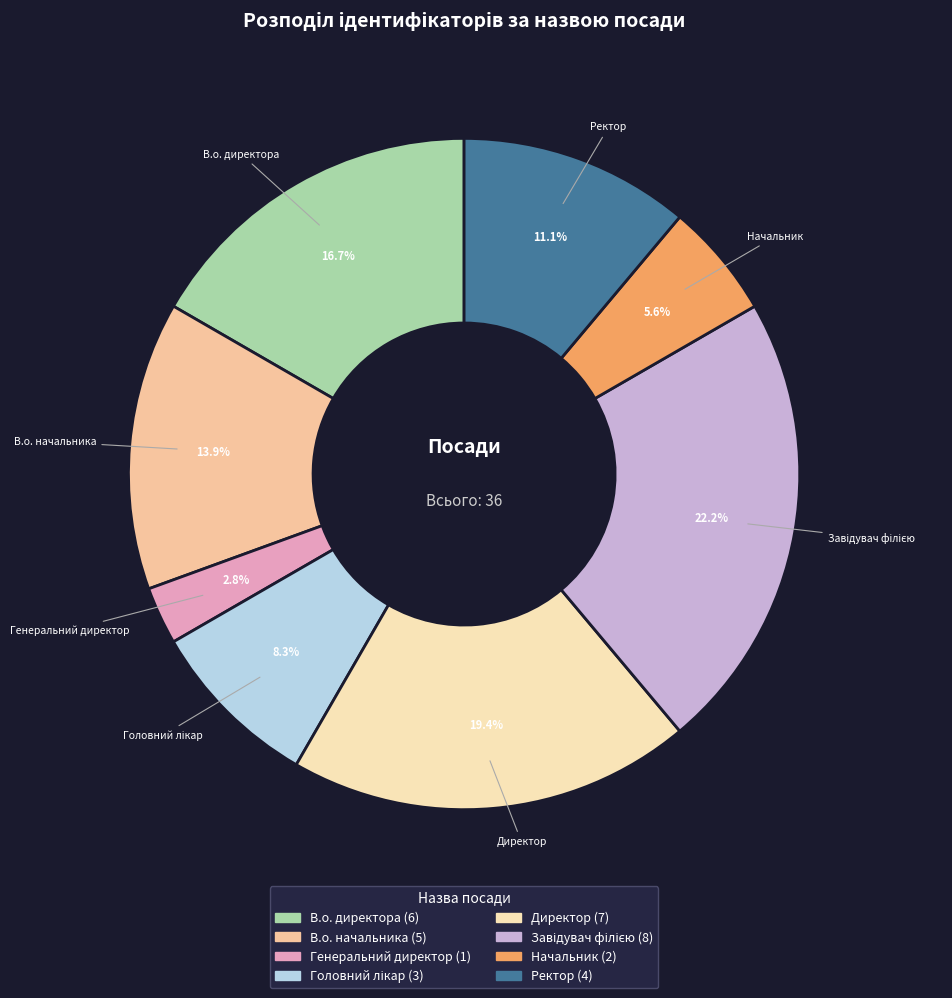

What is the smallest slice in the pie chart?

Генеральний директор